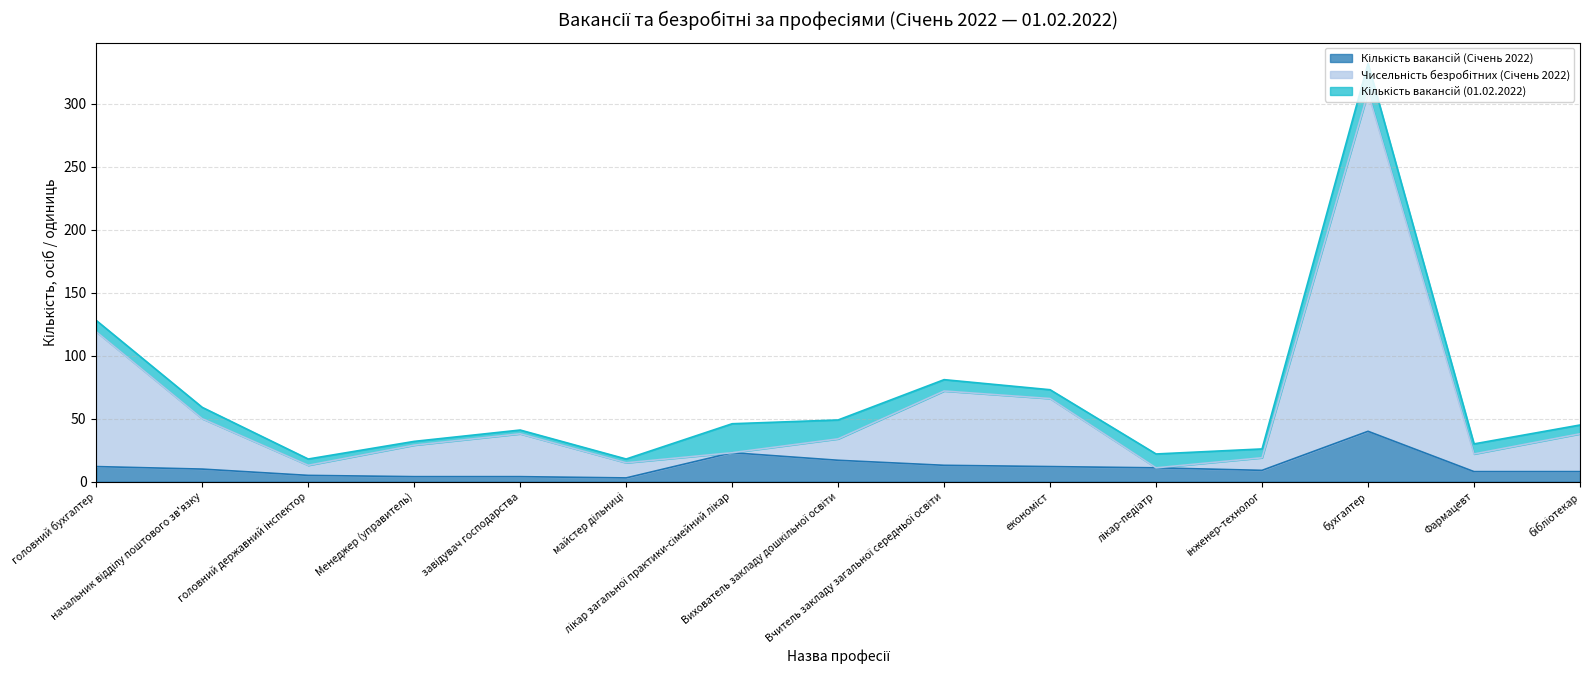

At which label is Кількість вакансій (Січень 2022) closest to 21?

лікар загальної практики-сімейний лікар